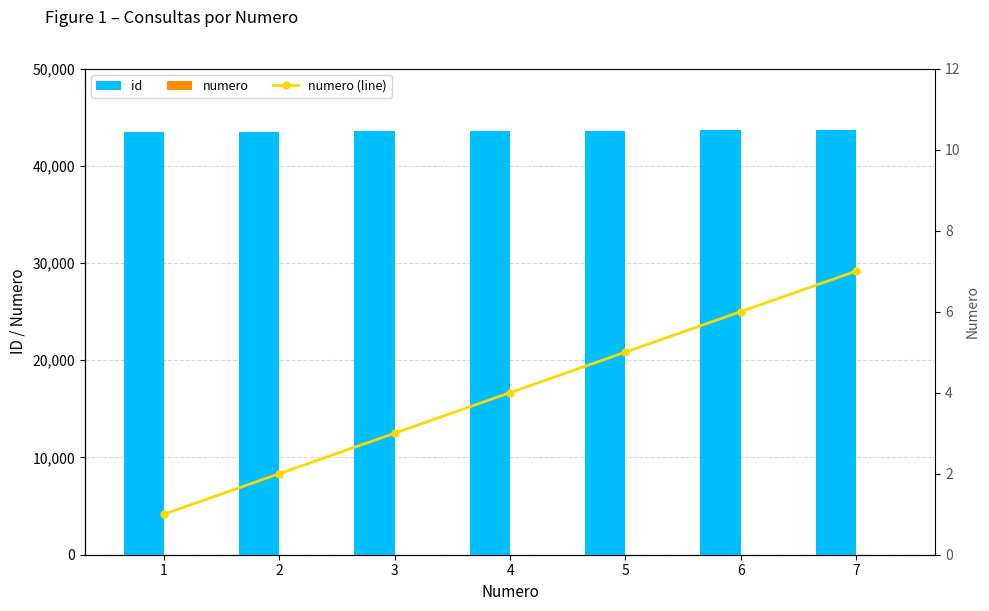

How many data points in numero (line) are less than 4?

3